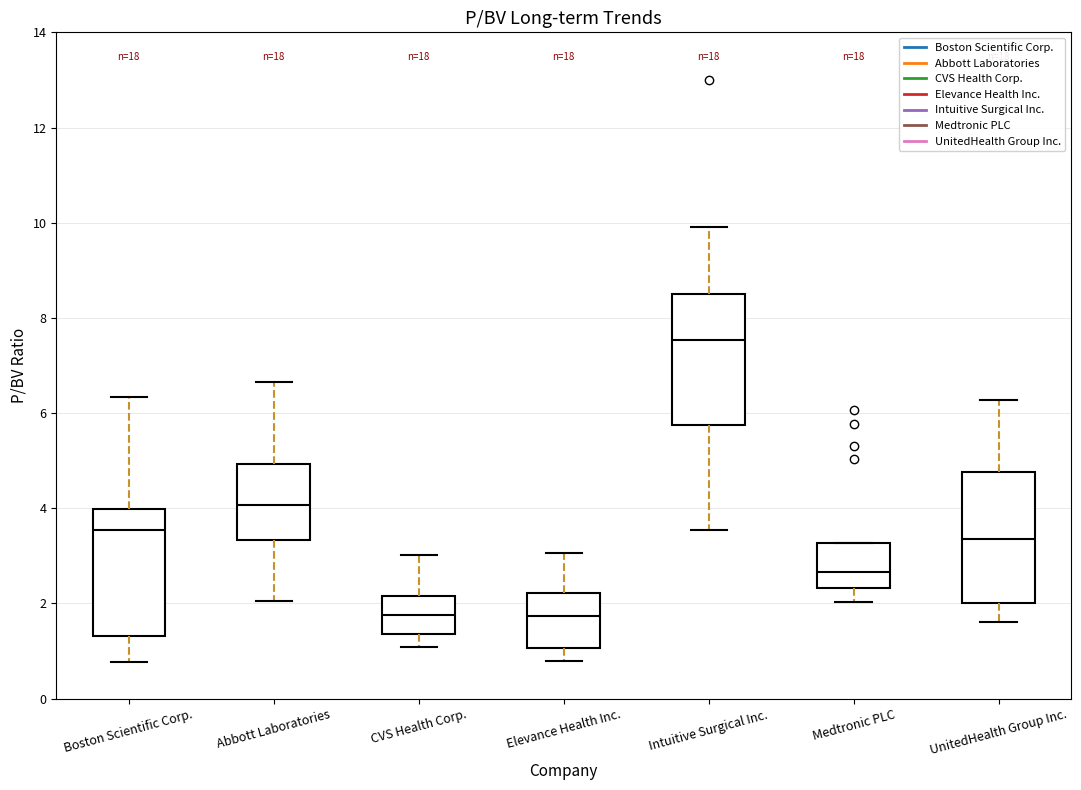

Reading left to right, transcribe this box plot: for each box, give where its median line is, the range the box spans, and where its two whiskers end, as read against the y-axis. The values are not printed on the chart, so give them approximately, as read against the axis.

Boston Scientific Corp.: median 3.6, box 1.4 to 4.0, whiskers 0.8 to 6.4
Abbott Laboratories: median 4.0, box 3.4 to 5.0, whiskers 2.0 to 6.6
CVS Health Corp.: median 1.8, box 1.4 to 2.2, whiskers 1.0 to 3.0
Elevance Health Inc.: median 1.8, box 1.0 to 2.2, whiskers 0.8 to 3.0
Intuitive Surgical Inc.: median 7.6, box 5.8 to 8.4, whiskers 3.6 to 10.0
Medtronic PLC: median 2.6, box 2.4 to 3.2, whiskers 2.0 to 3.2
UnitedHealth Group Inc.: median 3.4, box 2.0 to 4.8, whiskers 1.6 to 6.2